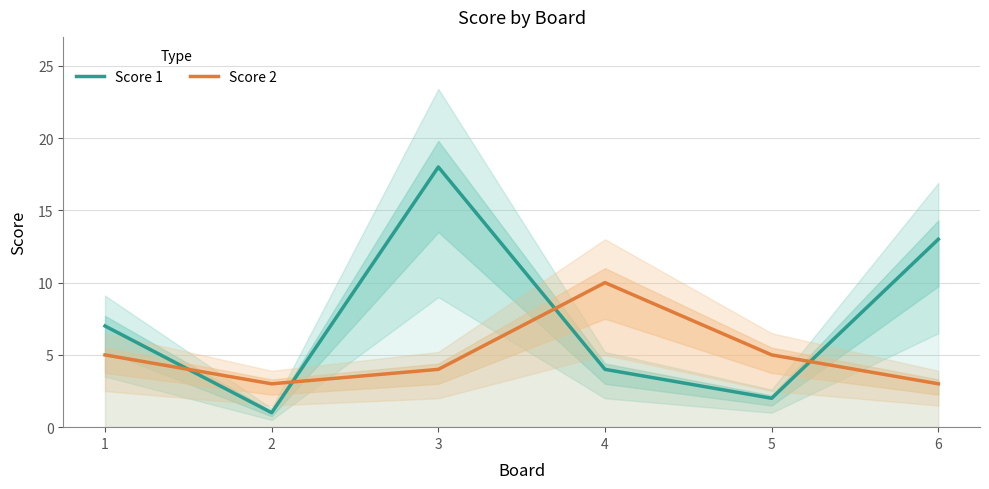

The Score 2 series shows 7 at 5. True or false?

False